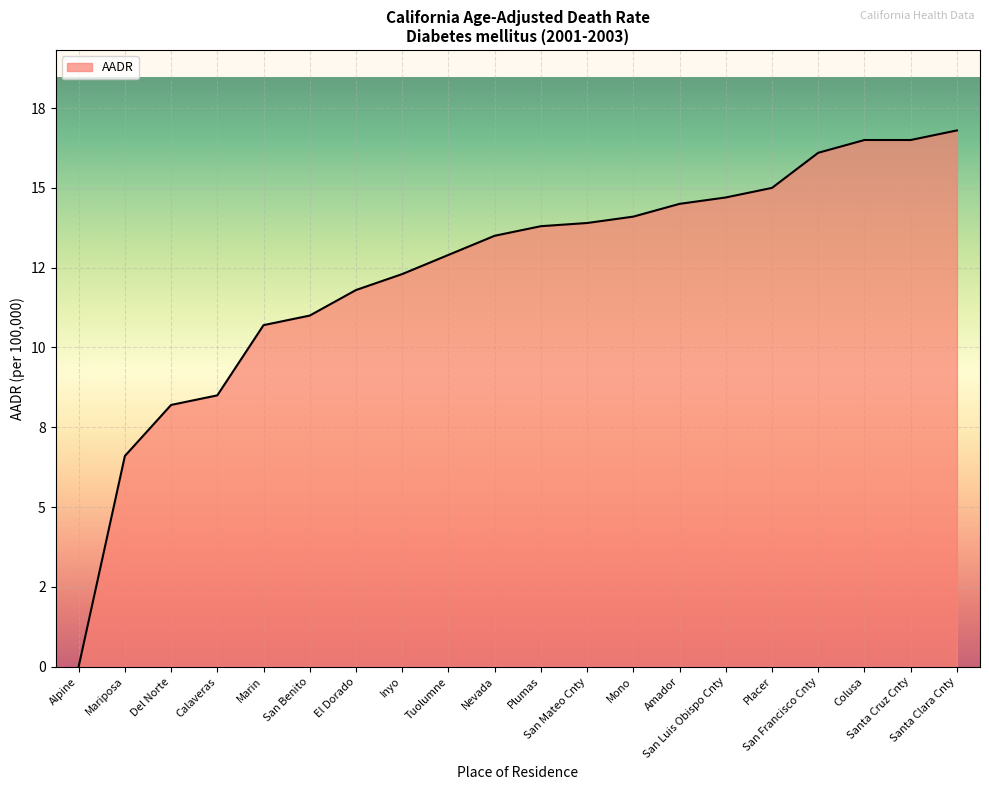

Does the chart have visible grid lines?

Yes